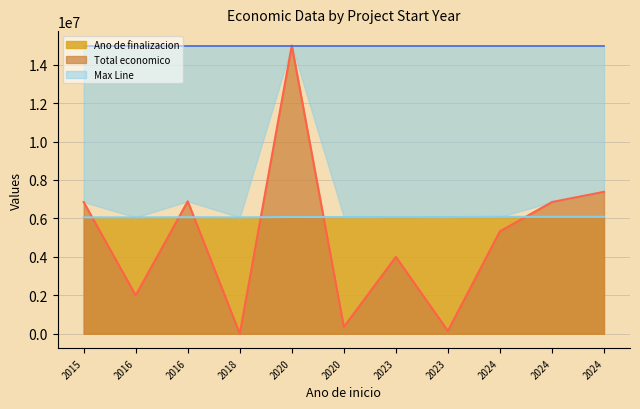

What is the spread (max minus min) of values at 2023?

2075063